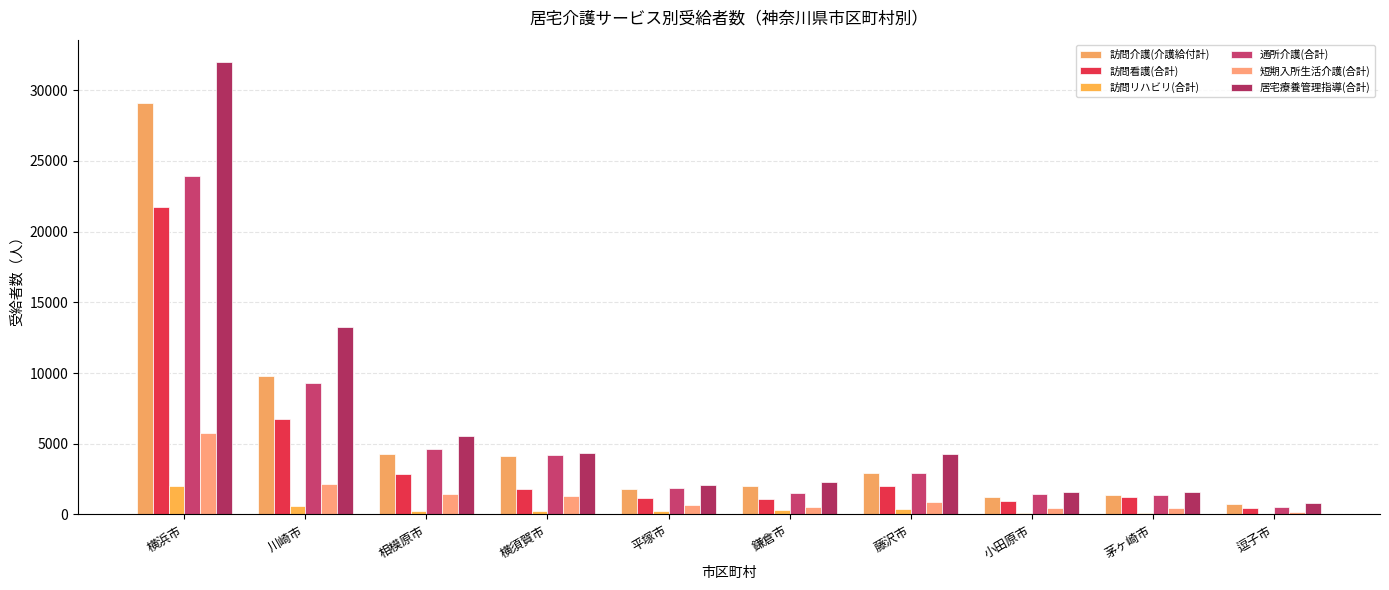

What is the label of the 1st bar from the right?

逗子市